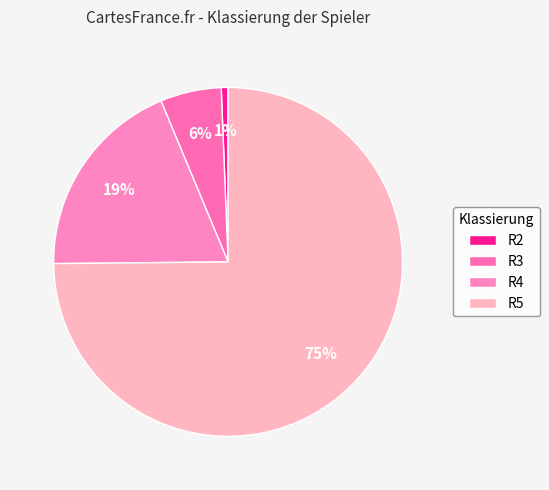

To the nearest percent, what portion does R2 represent?

1%